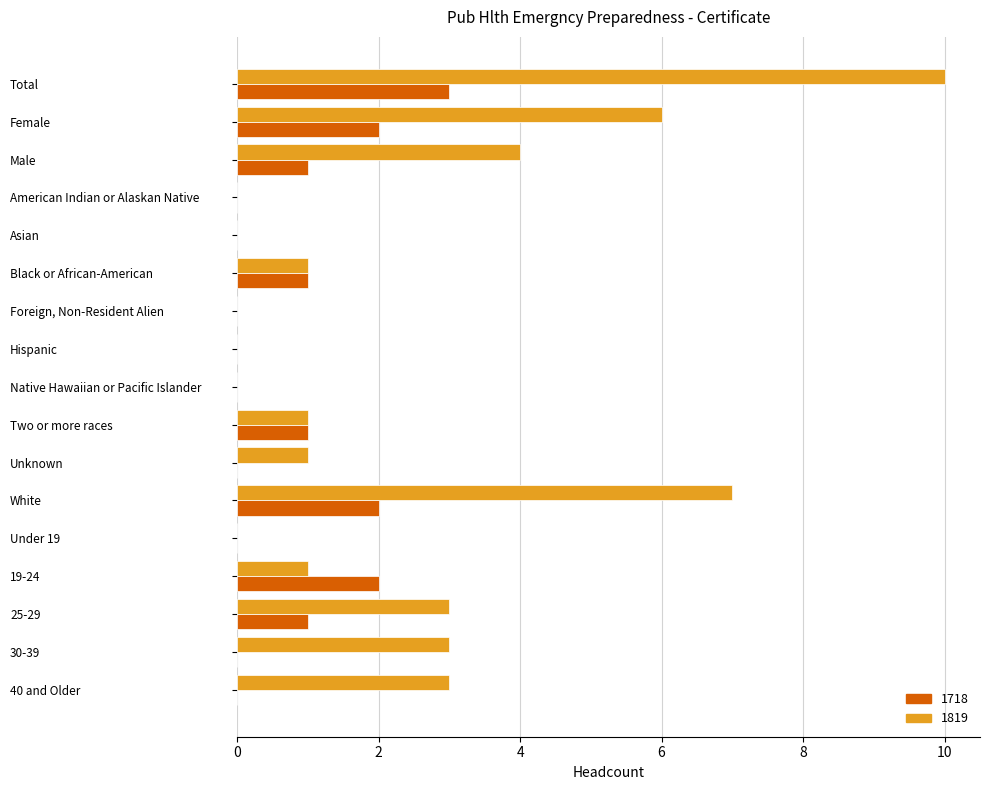

Which series changed the most between Female and Two or more races?

1819